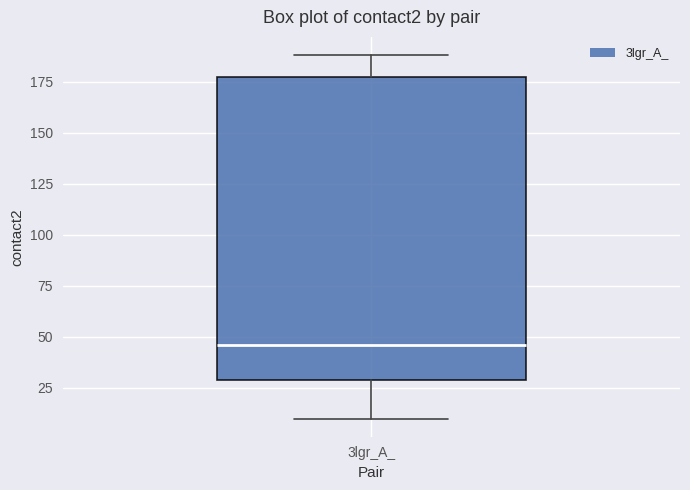

Read this box plot against the y-axis: the position of the median line, the range covered by the box, and the ends of both whiskers. The values are not printed on the chart, so give them approximately, as read against the axis.

median 45, box 30 to 180, whiskers 10 to 190